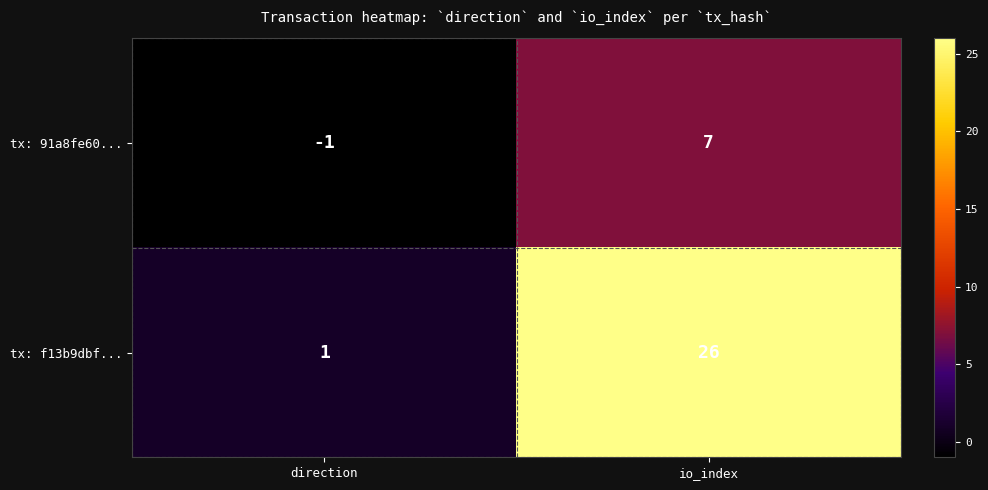

Reading left to right, transcribe all the data shown in this chart.

tx: 91a8fe60...: direction=-1	io_index=7
tx: f13b9dbf...: direction=1	io_index=26